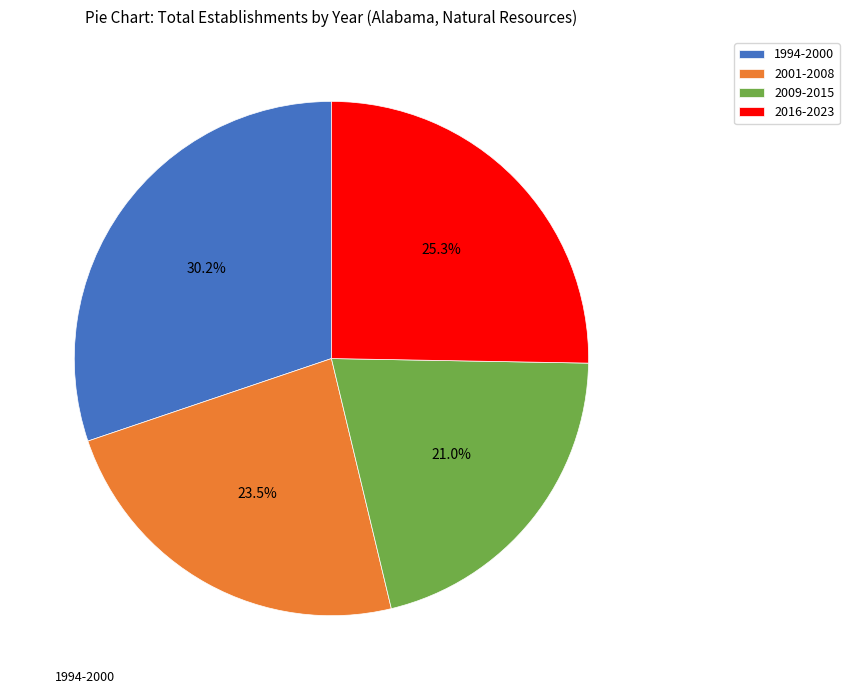

How many segments does this pie chart have?

4